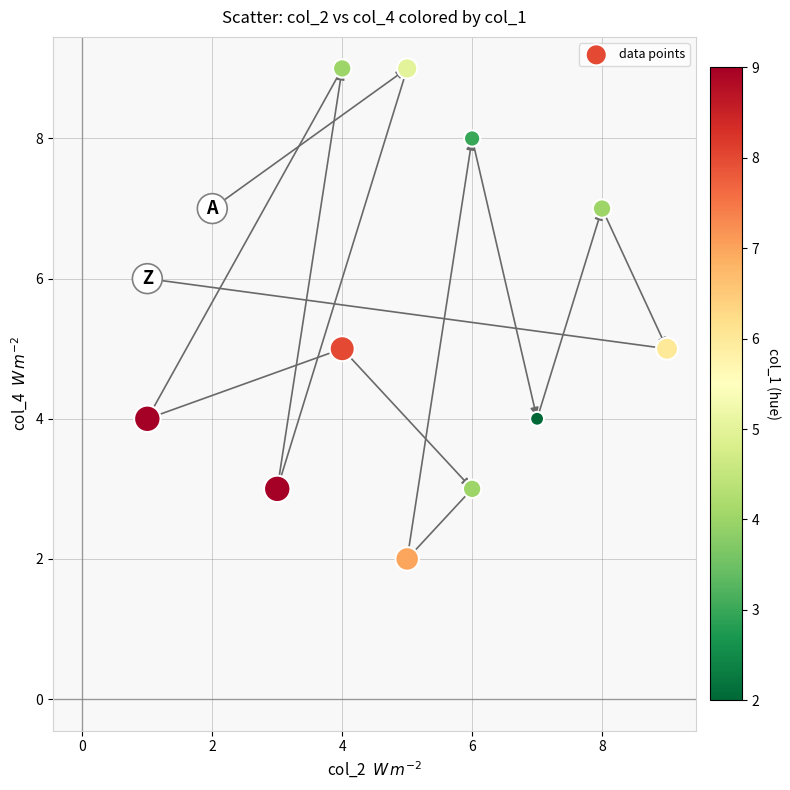

What is the range of X values (max minus min)?

8